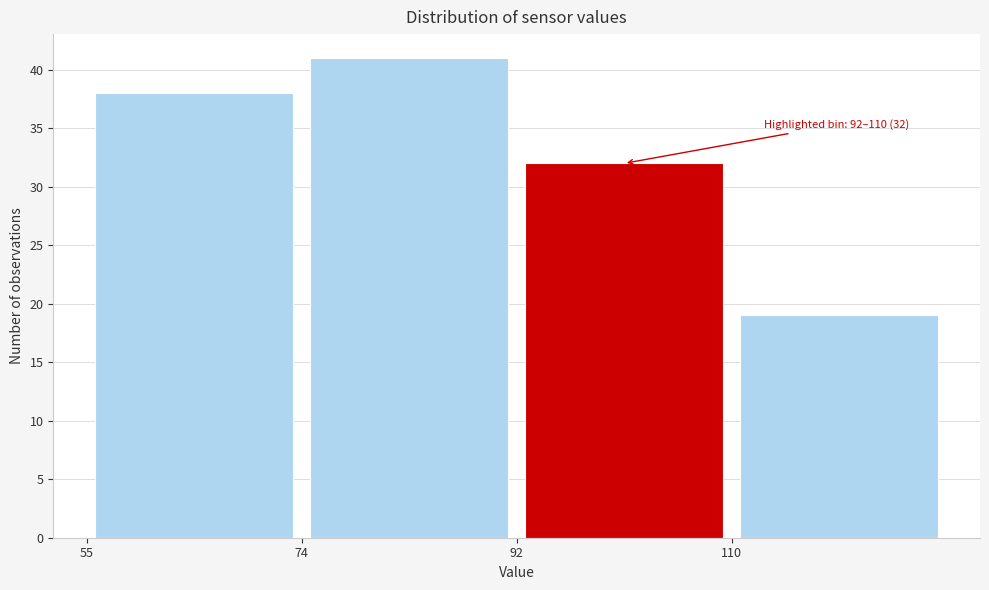

Over which range of the x-axis is the bar tallest?

73.5 to 92.0